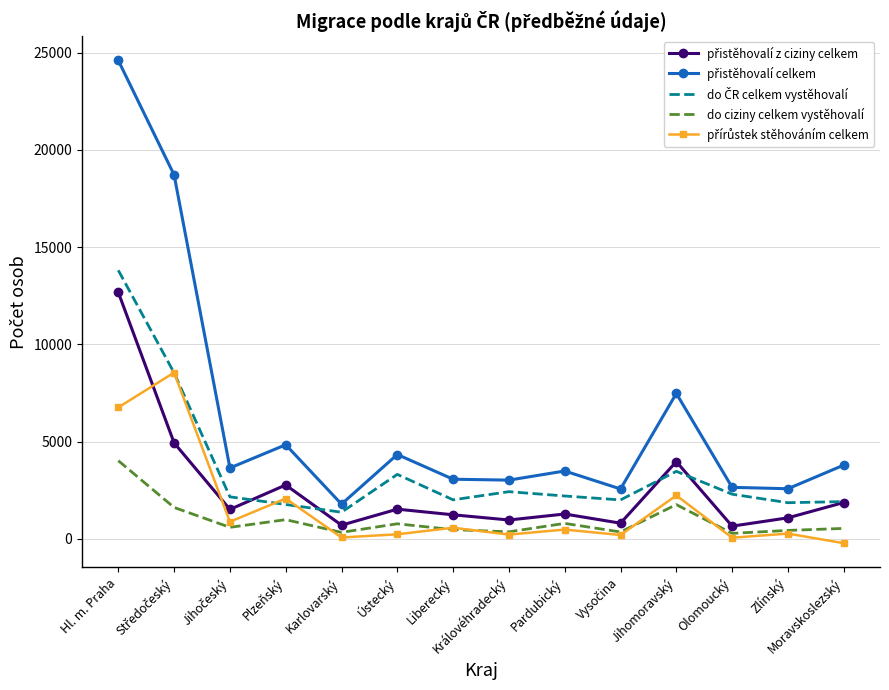

Is it true that do ciziny celkem vystěhovalí equals 801 at Pardubický?

True